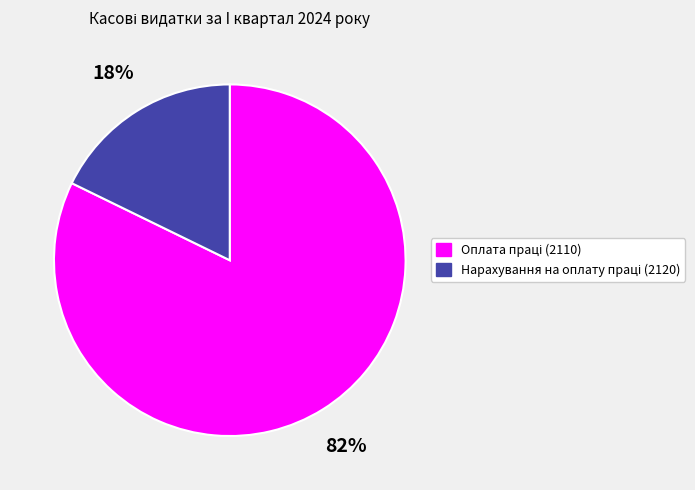

Is there a majority slice in this chart?

Yes